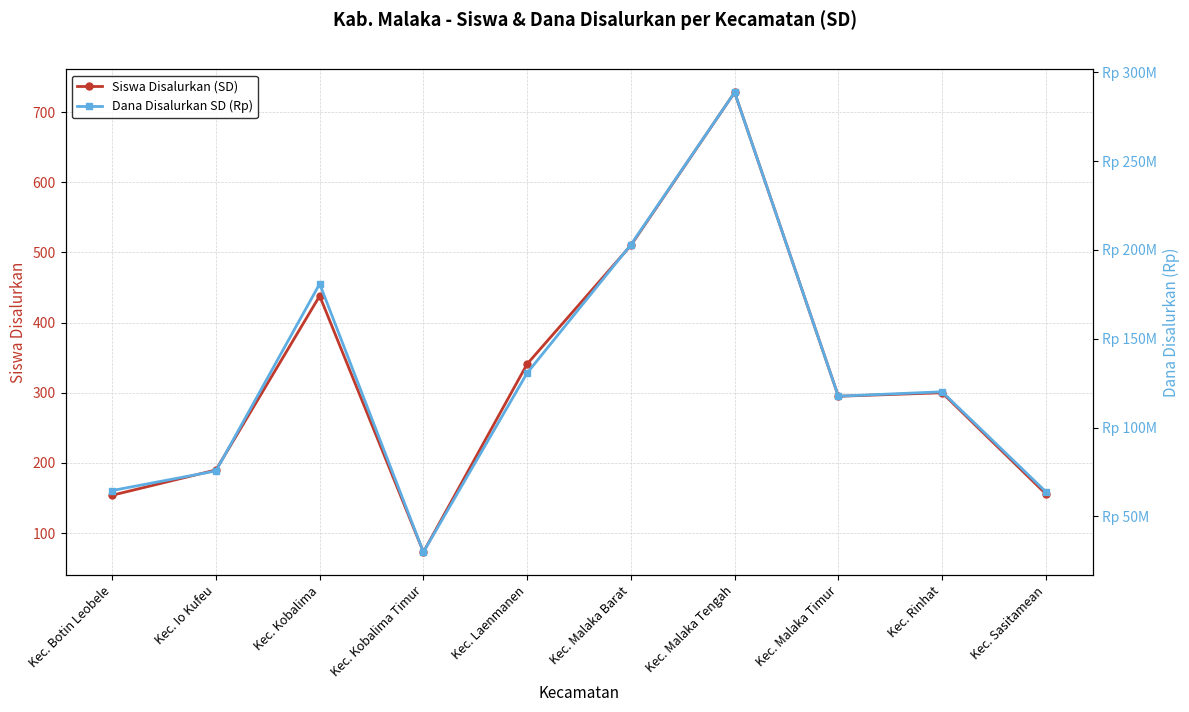

Between Kec. Malaka Tengah and Kec. Laenmanen, which is larger?

Kec. Malaka Tengah